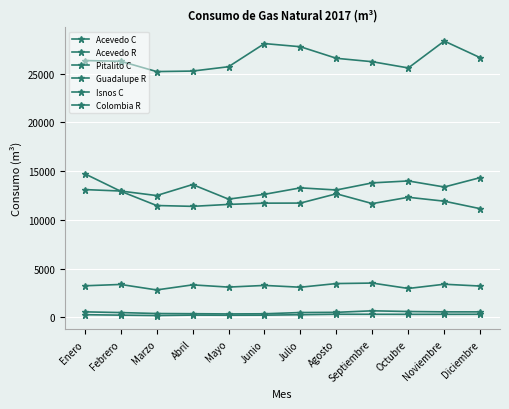

Is this an area chart (filled region under the line)?

No